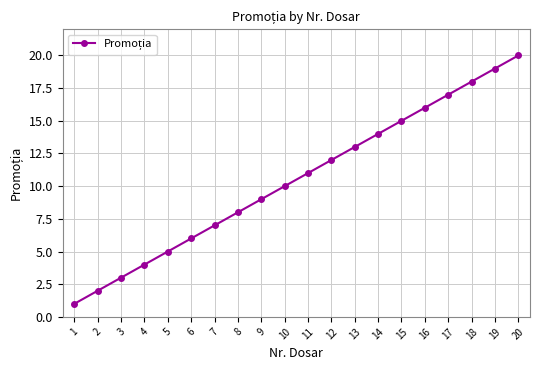

True or false: the data shows 14 at 14.

True